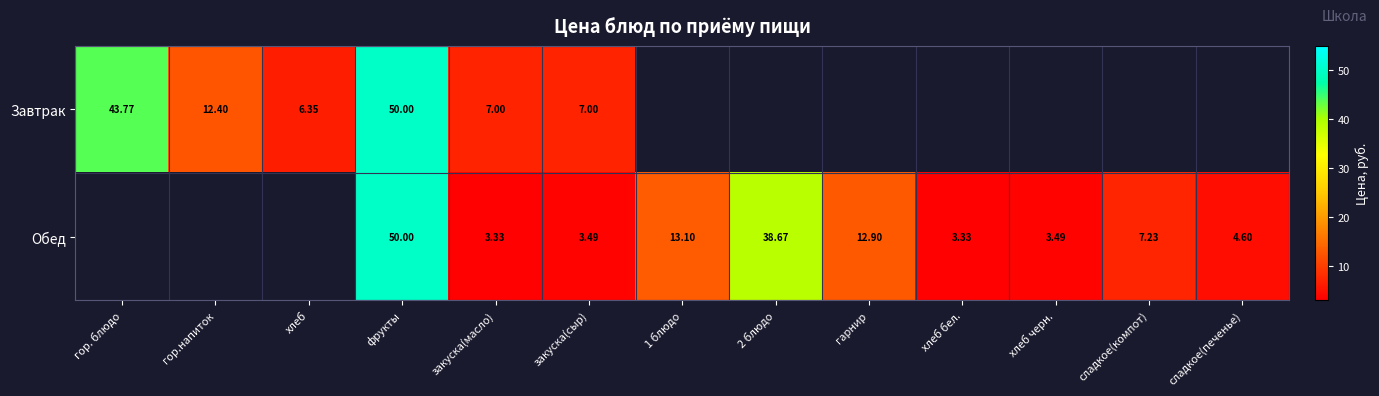

What is the difference between the Завтрак values at гор. блюдо and фрукты?

6.2